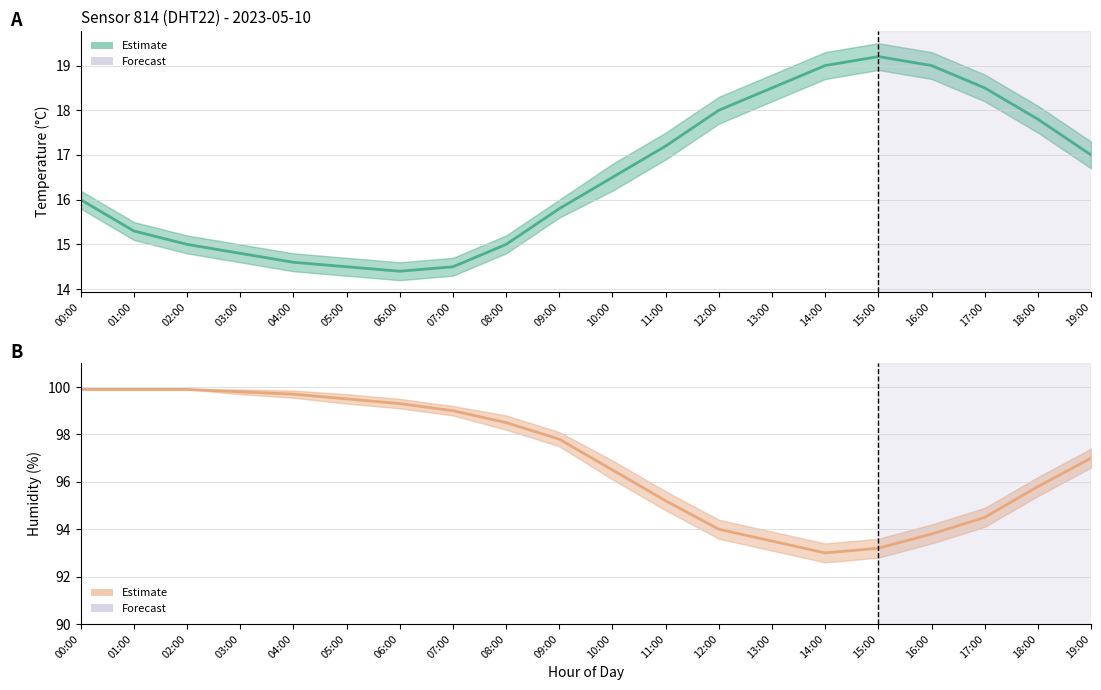

Does the chart have visible grid lines?

Yes